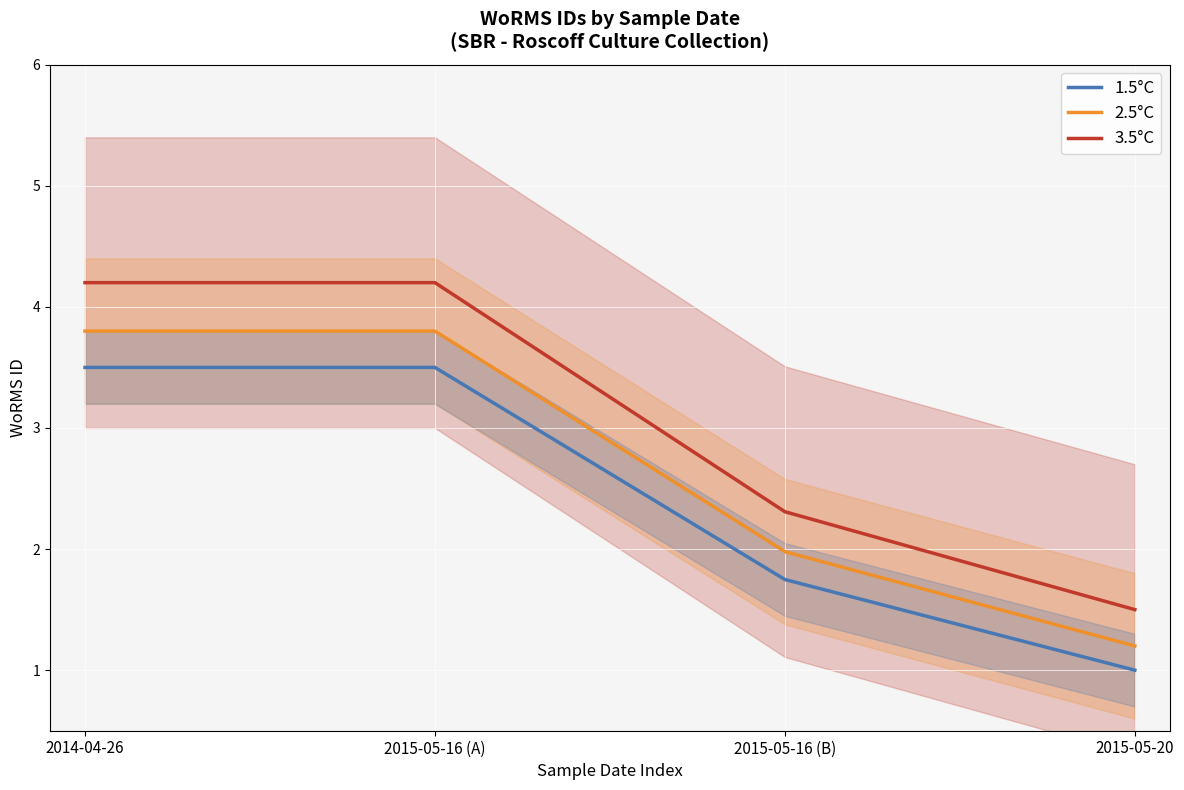

What is the difference between the second highest and second lowest values in the 2.5°C series?

1.8